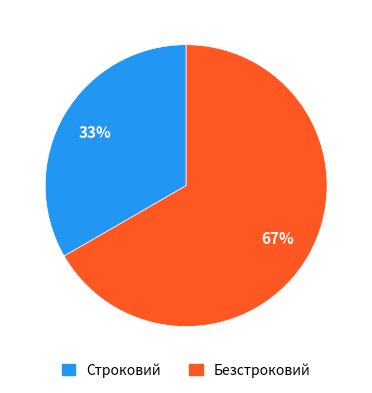

Do Строковий and Безстроковий together represent more than half of the pie?

Yes